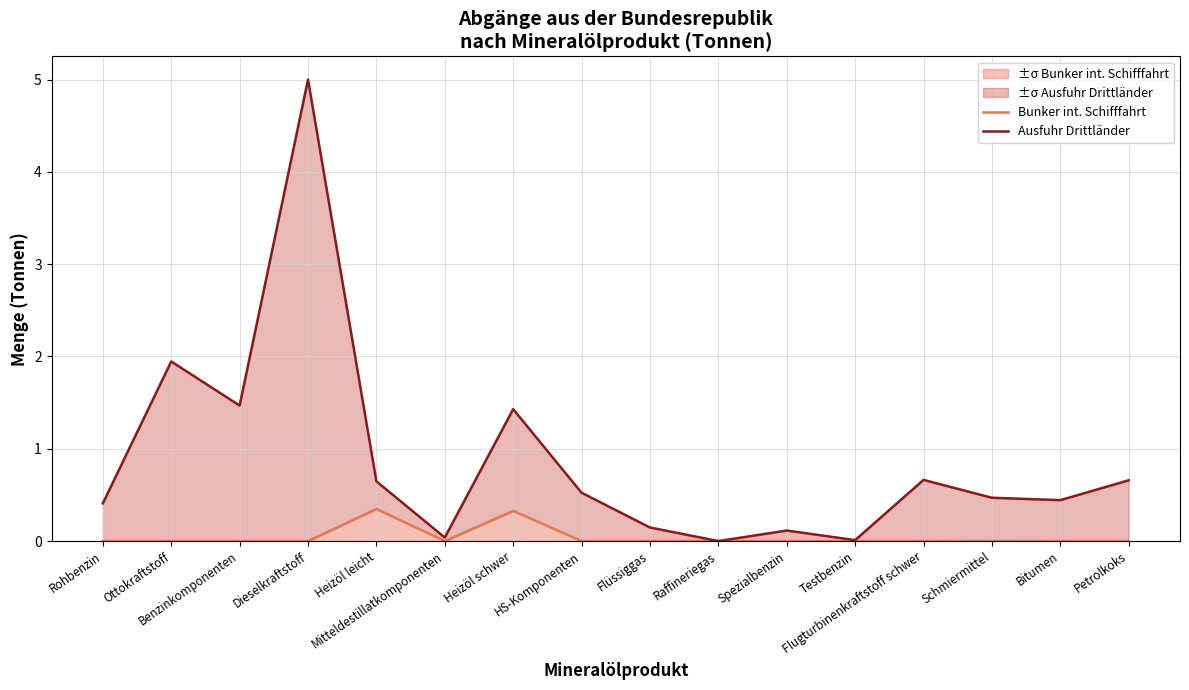

How many lines are shown in the chart?

2